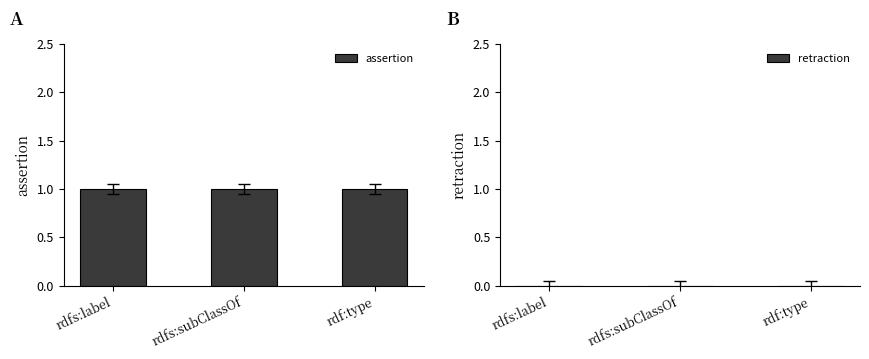

What is the sum of the assertion values at rdf:type and rdfs:label?

2